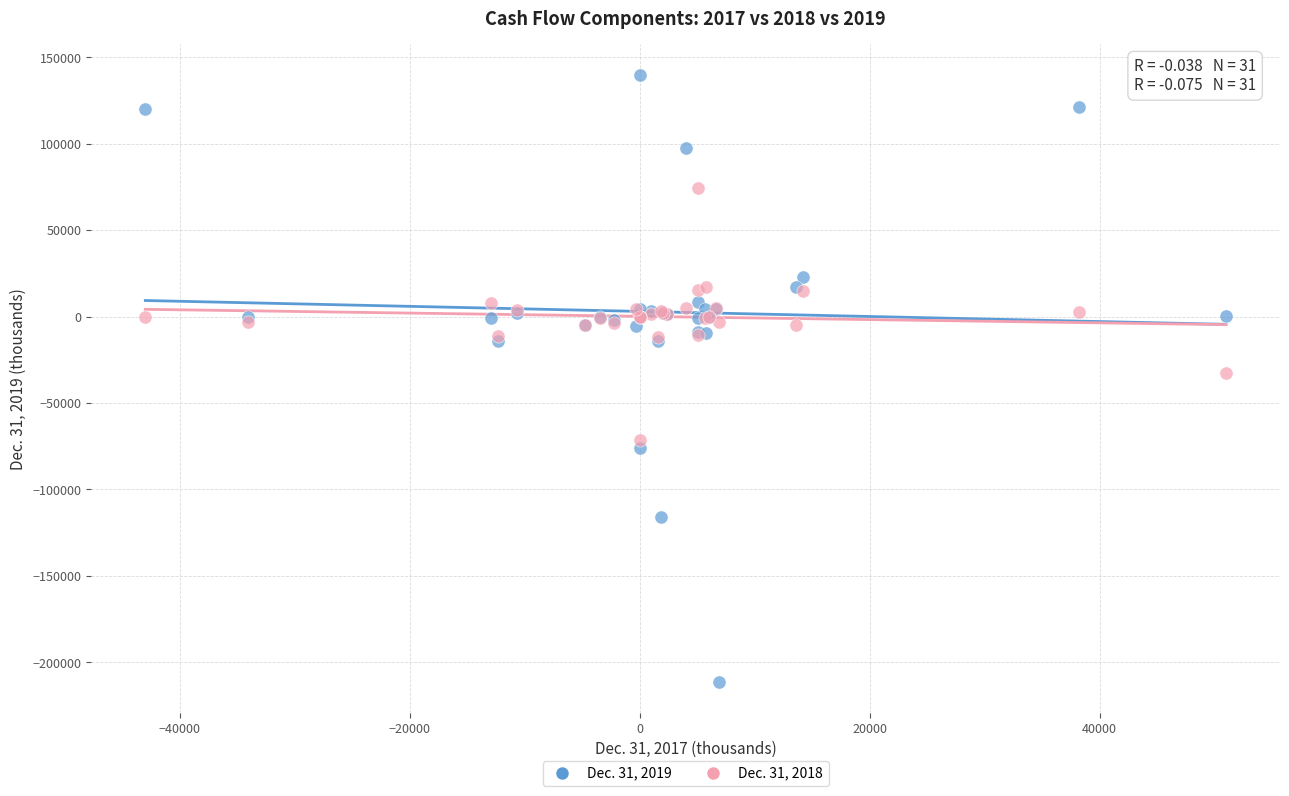

What are all the series names shown in the legend?

Dec. 31, 2019, Dec. 31, 2018